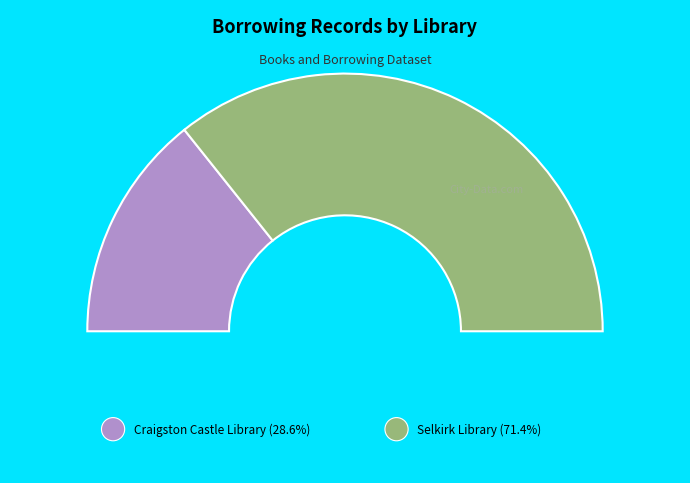

Which slice is the largest?

Selkirk Library (lid=13)